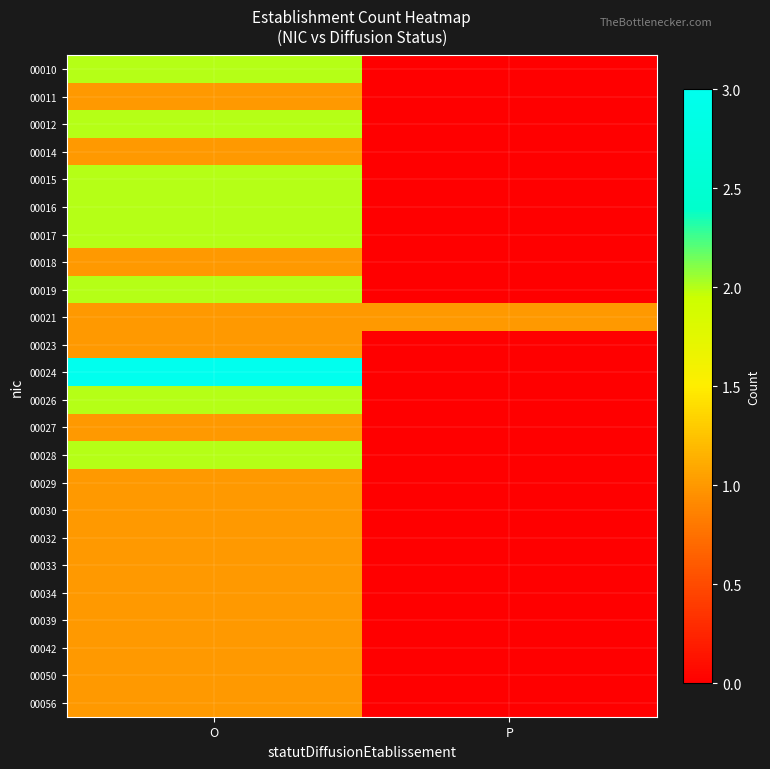

Count the number of categories in the chart.

2